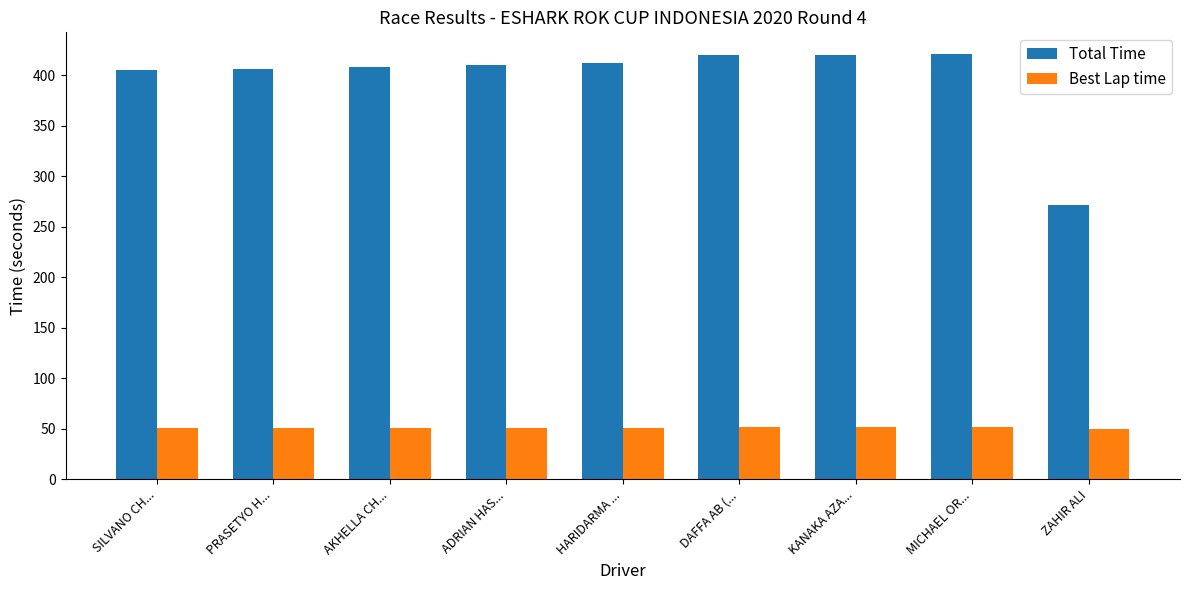

Is the value of Best Lap time at PRASETYO H... greater than the value of Total Time at KANAKA AZA...?

No